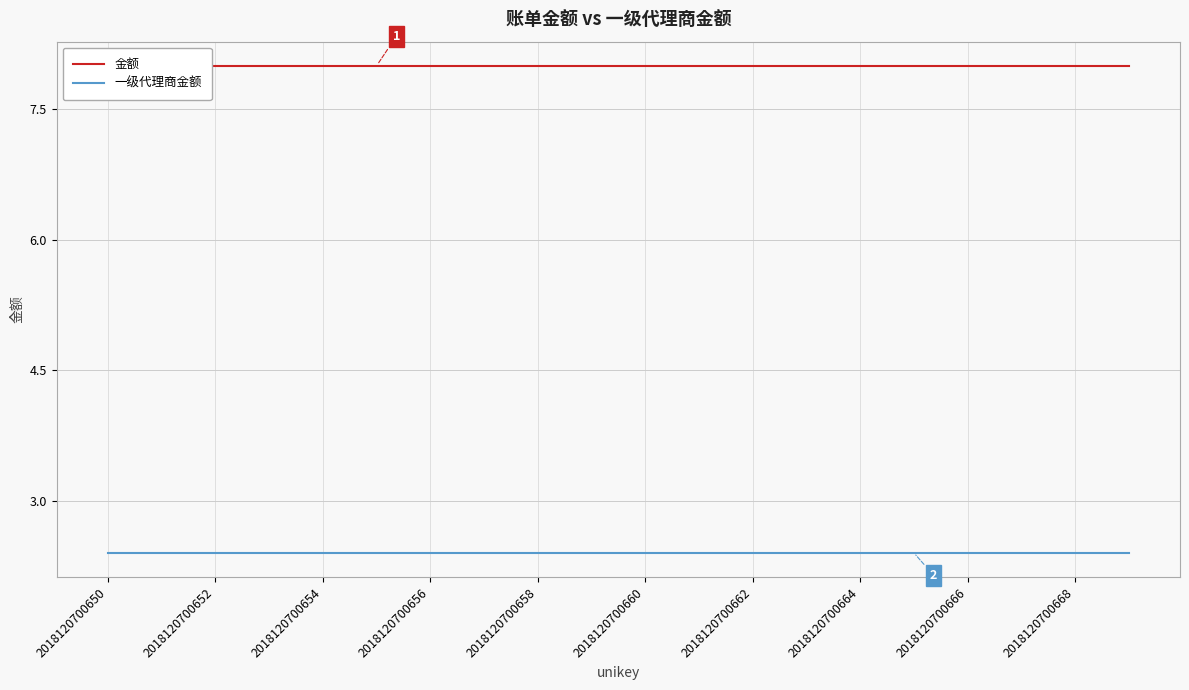

True or false: 金额 has more than 1 points higher than both neighbors.

False